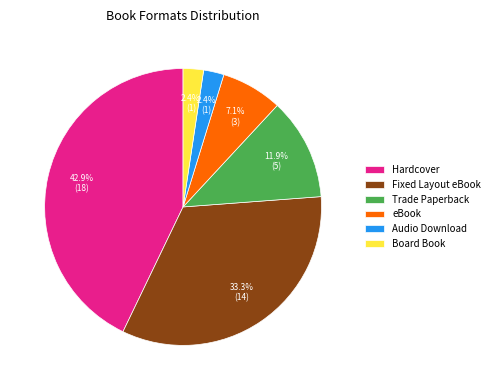

How many slices are in this pie chart?

6